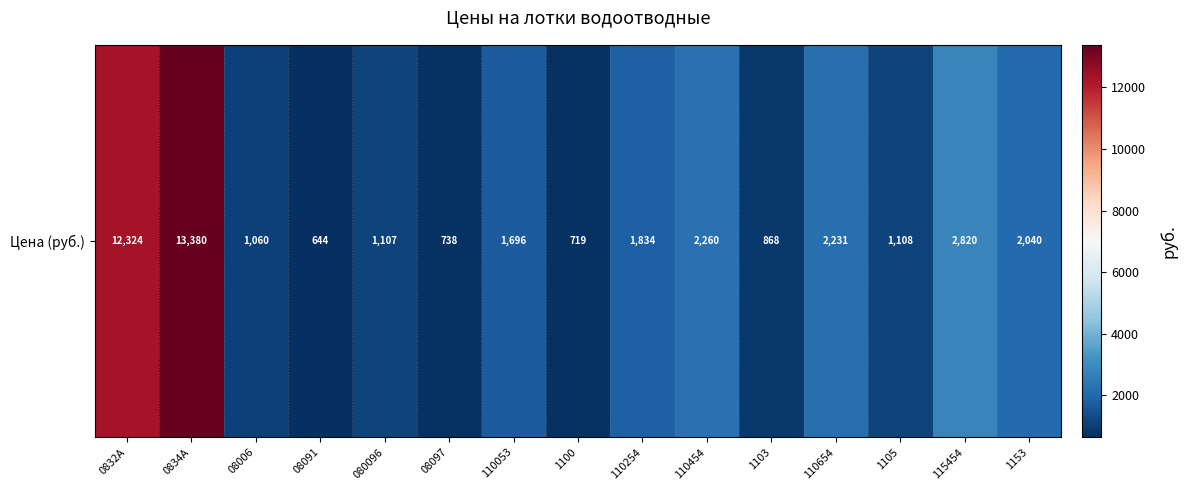

Reading left to right, list all the values displayed in this chart.

12324	13380	1060	644	1107	738	1696	719	1834	2260	868	2231	1108	2820	2040